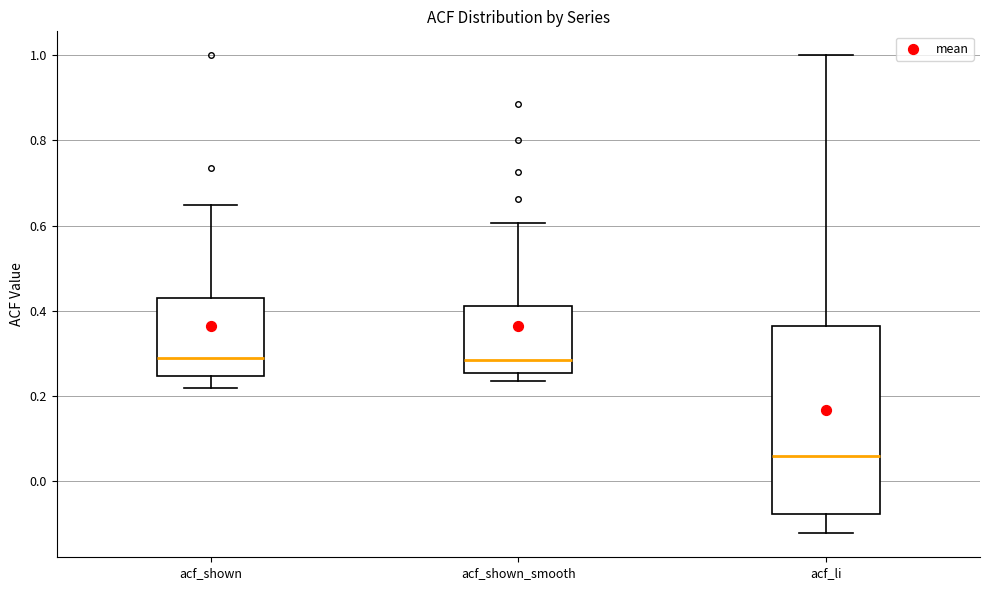

Where is the upper edge of the box for acf_shown on the y-axis? The values are not printed on the chart, so give them approximately, as read against the axis.

0.42